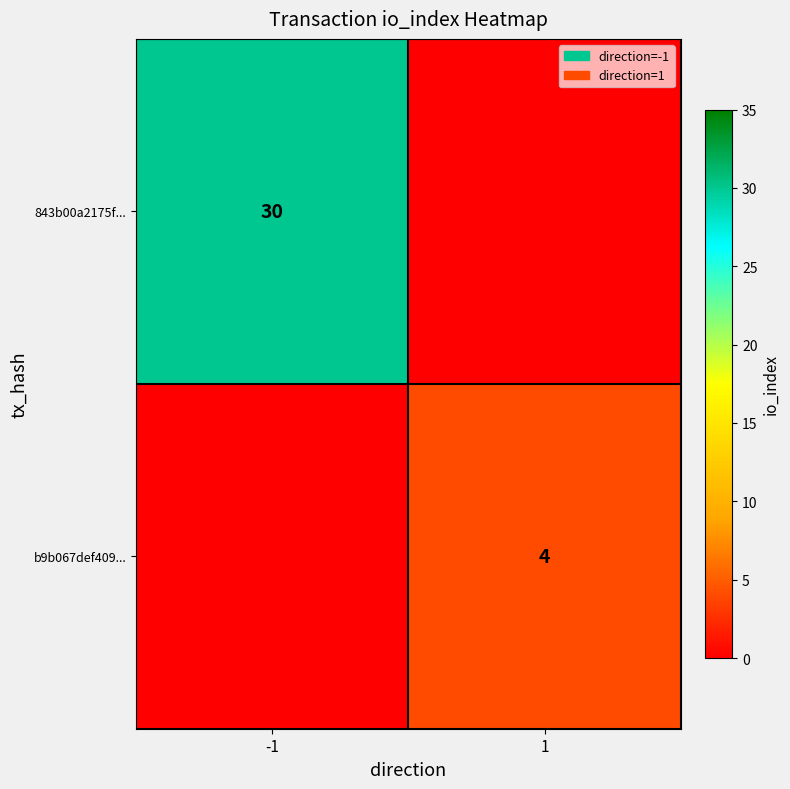

What is the maximum value shown in the chart?

30